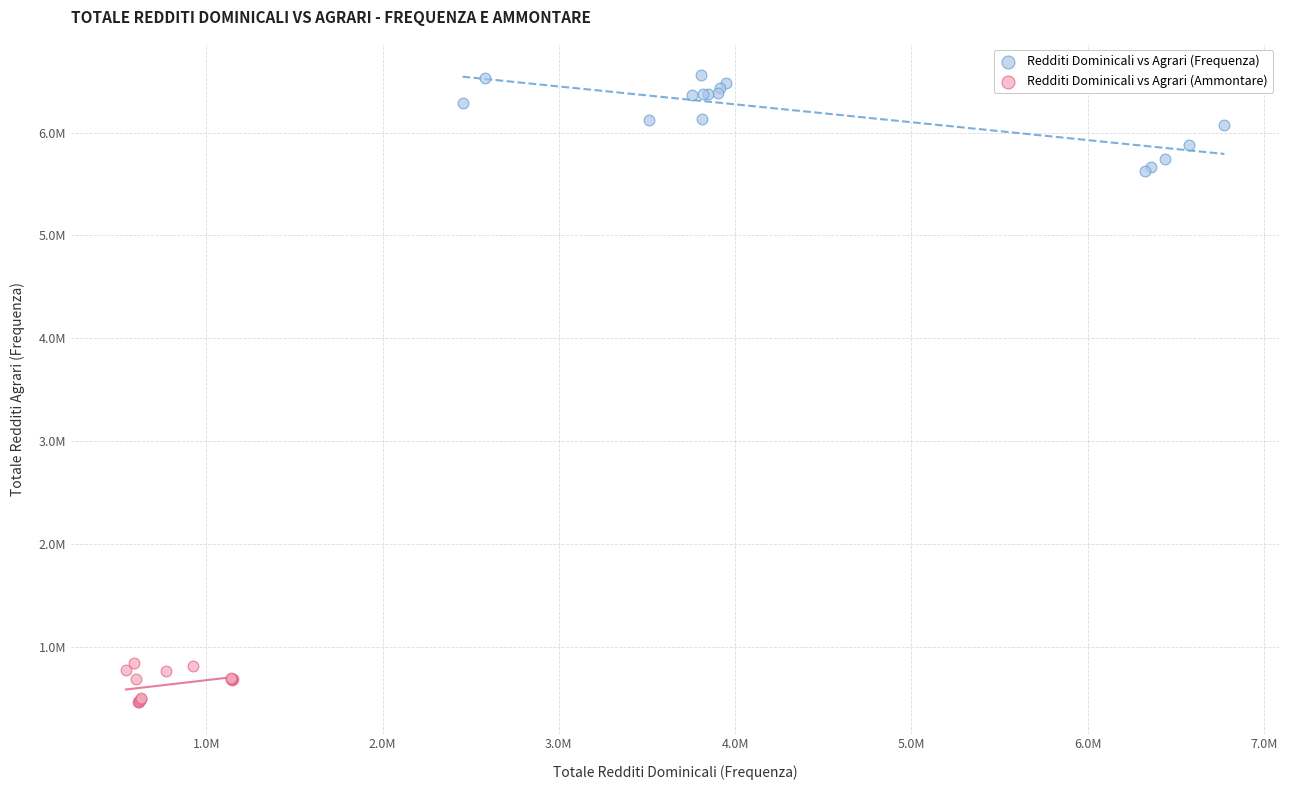

What are all the series names shown in the legend?

Redditi Dominicali vs Agrari (Frequenza), Redditi Dominicali vs Agrari (Ammontare)